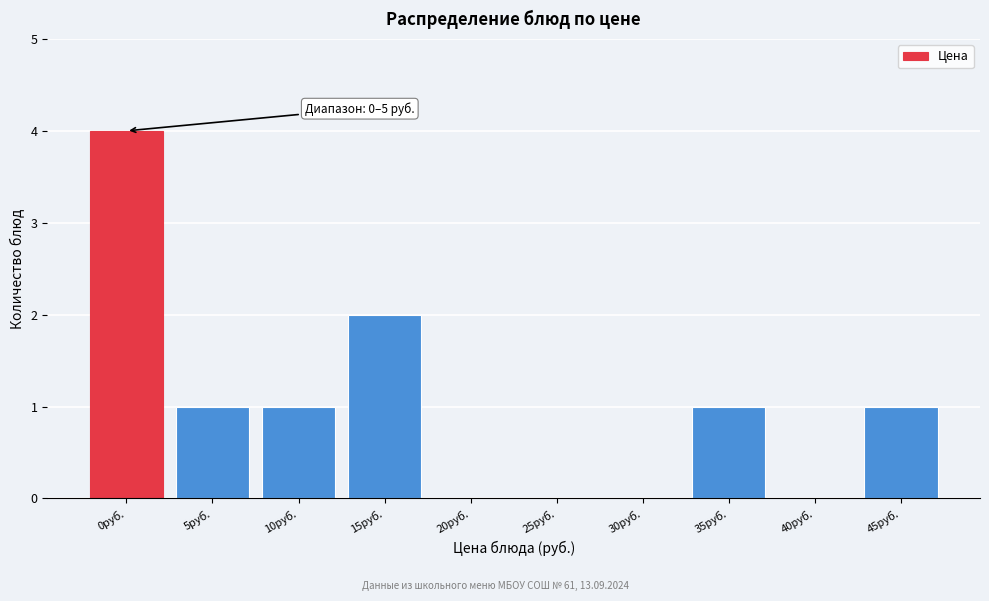

Reading right to left, extract all data points from this chart.

45руб.=1	40руб.=0	35руб.=1	30руб.=0	25руб.=0	20руб.=0	15руб.=2	10руб.=1	5руб.=1	0руб.=4